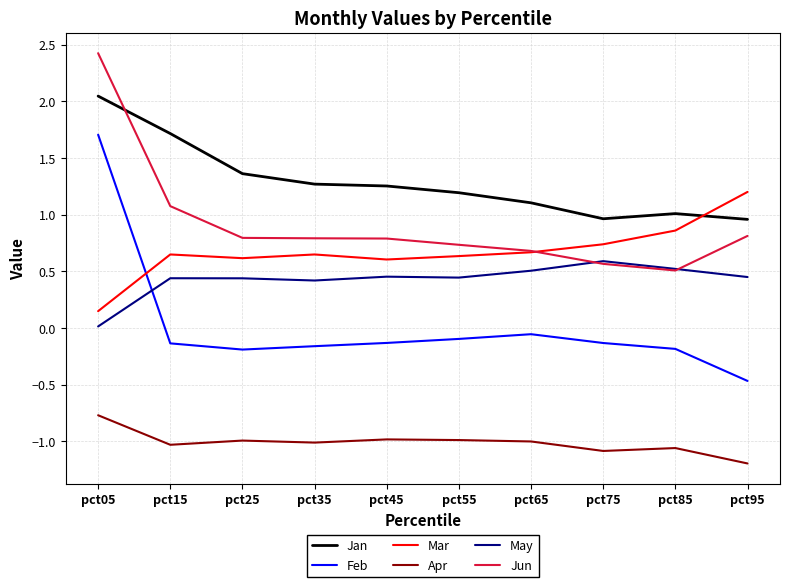

Is it true that Apr equals -1.2 at pct95?

True